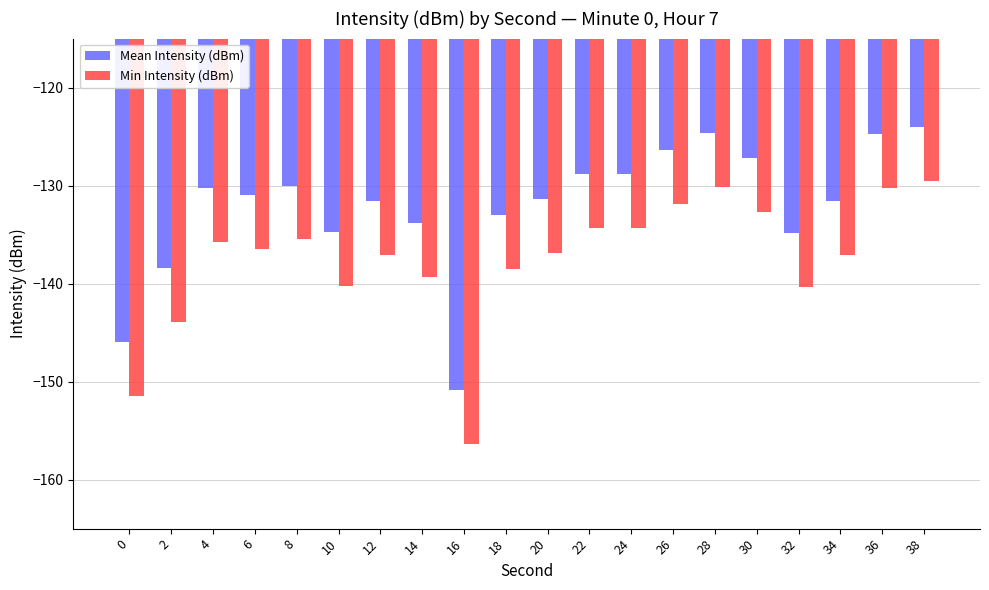

What is the value of the Min Intensity (dBm) bar at the 1st from the left?

-151.5